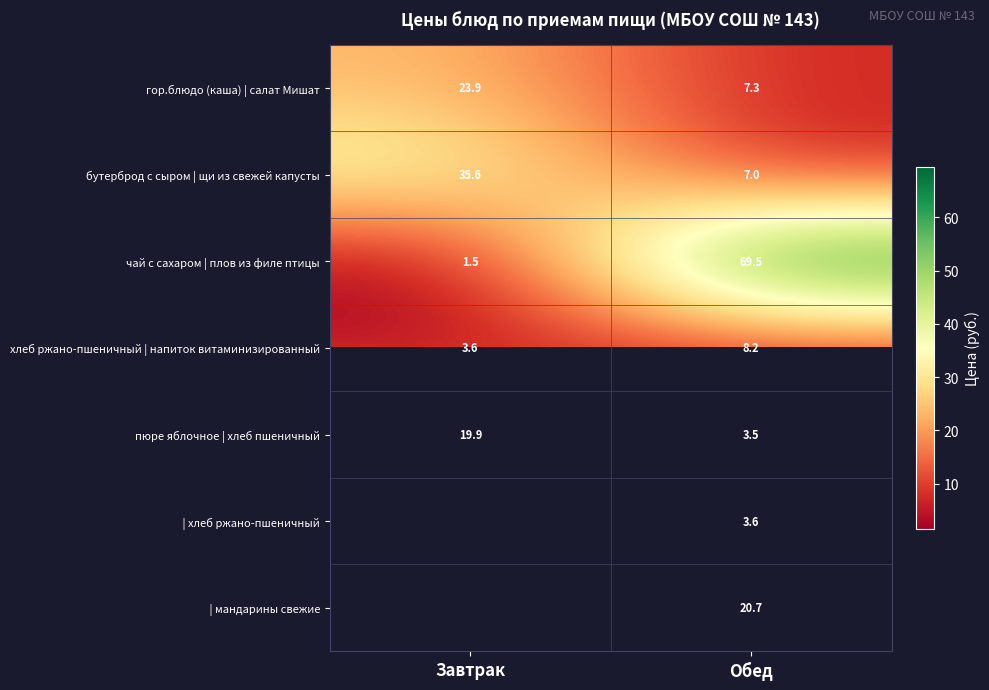

What is the average value of the хлеб ржано-пшеничный | напиток витаминизированный series?

5.9